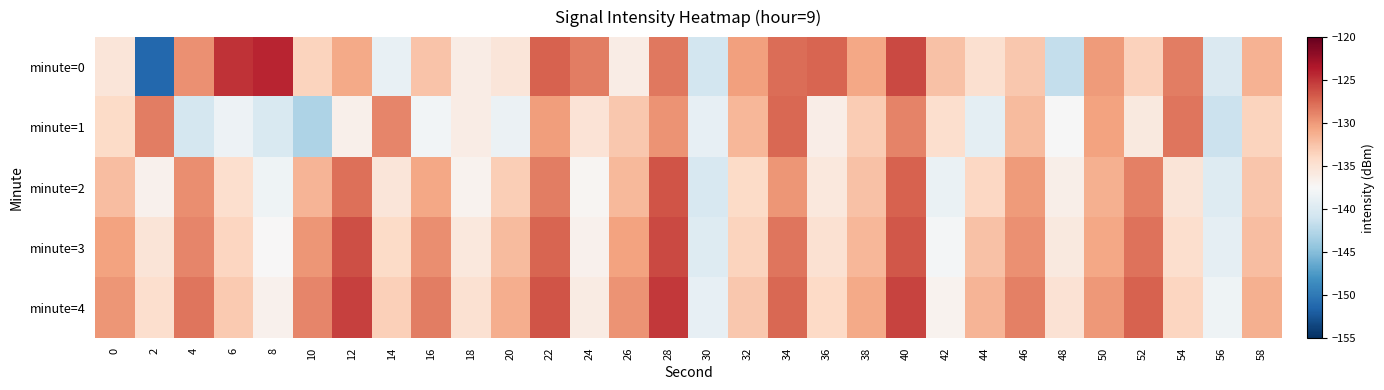

List the series in order of their peak value, highest first.

minute=0, minute=4, minute=3, minute=2, minute=1